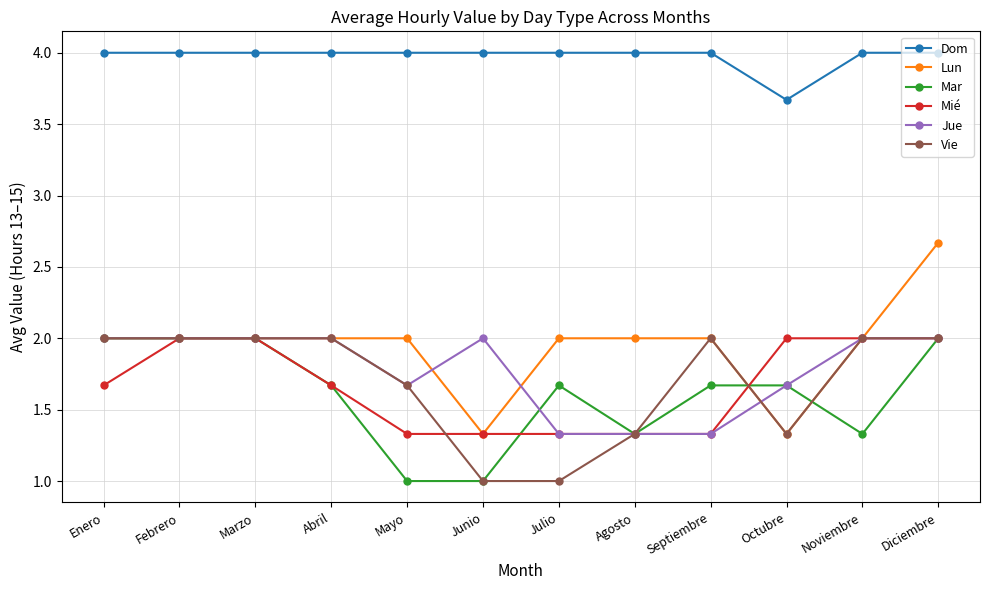

True or false: Lun and Dom cross at least once.

False